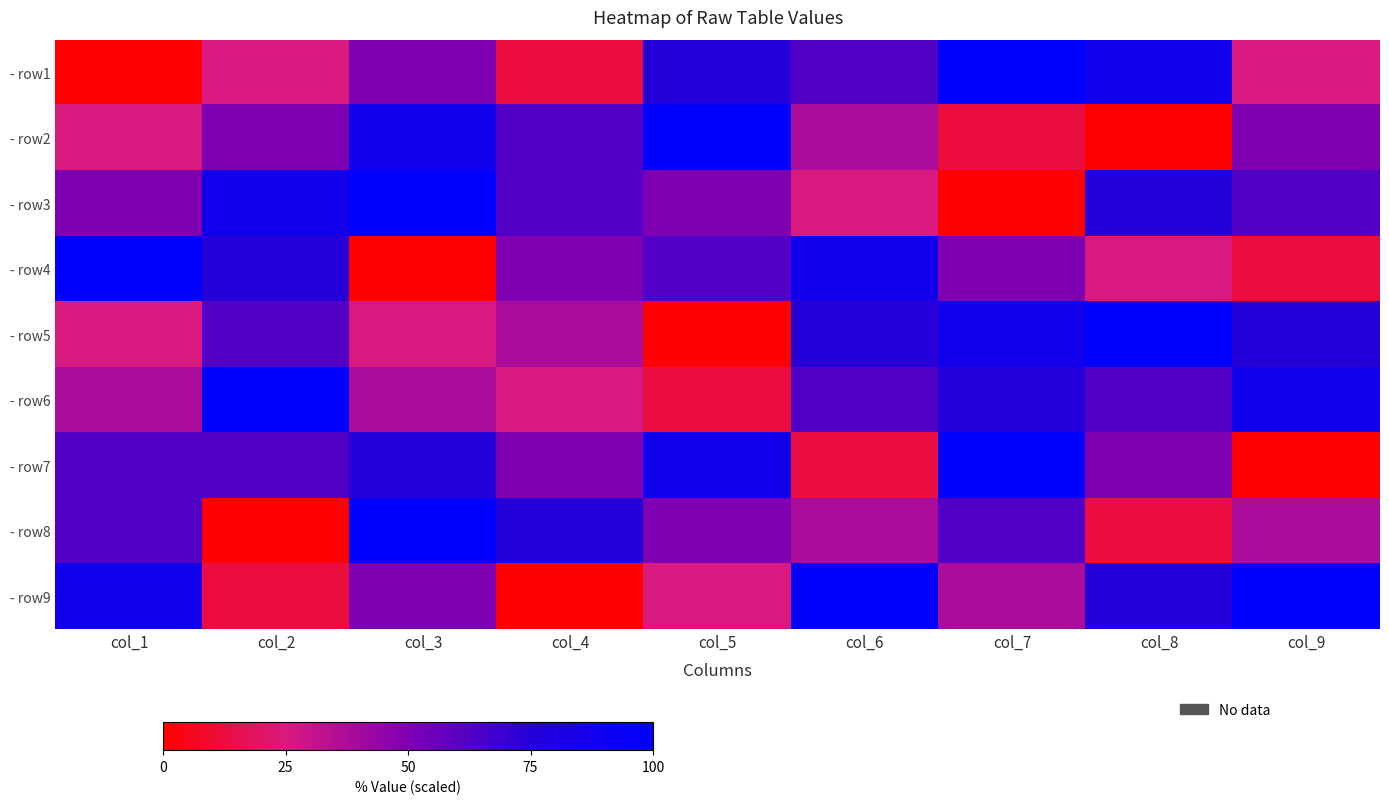

At which category is the sum across all series the highest?

col_3